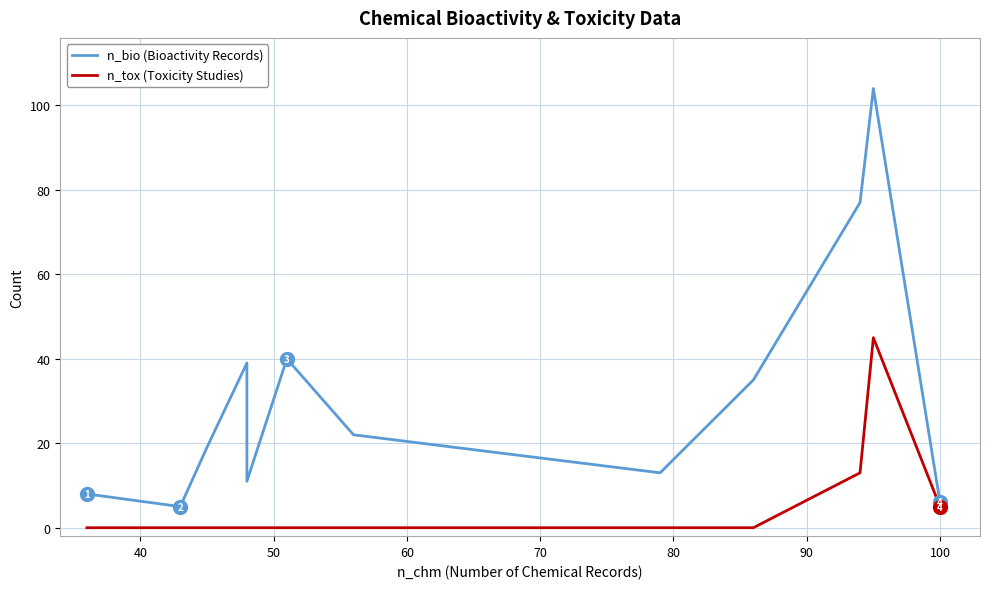

Is it true that n_tox (Toxicity Studies) equals 2 at 100?

False